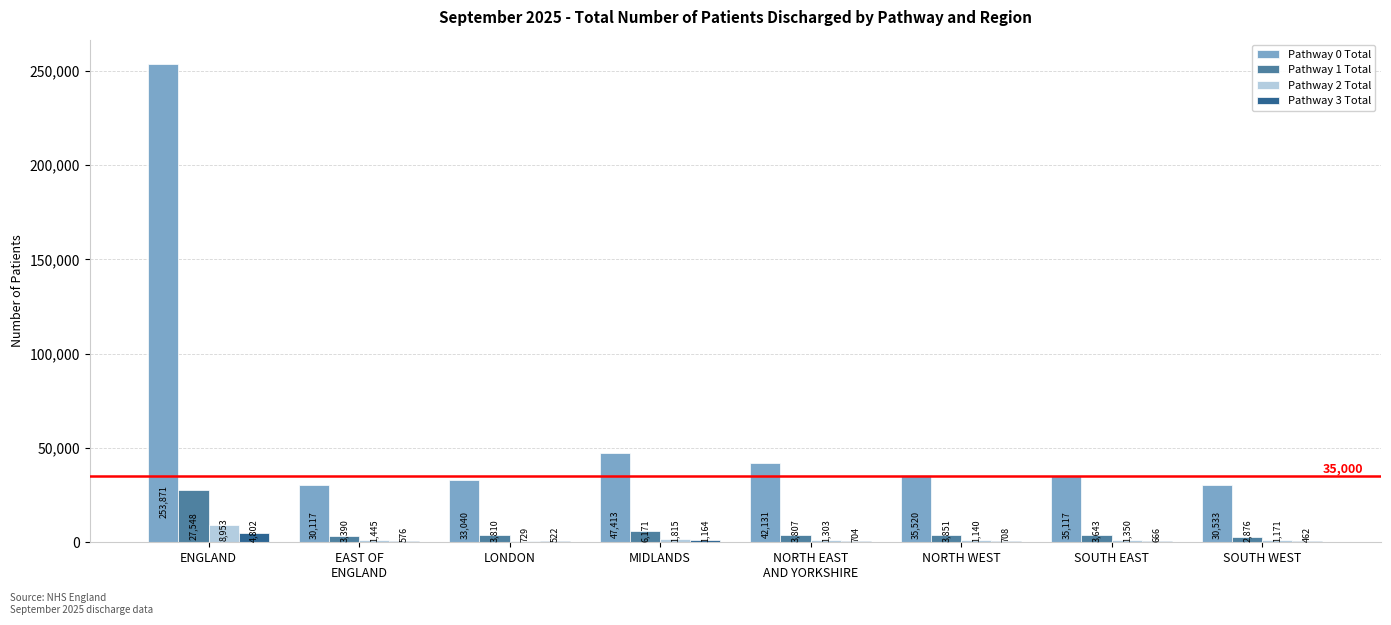

The Pathway 0 Total series shows 30117 at EAST OF
ENGLAND. True or false?

True